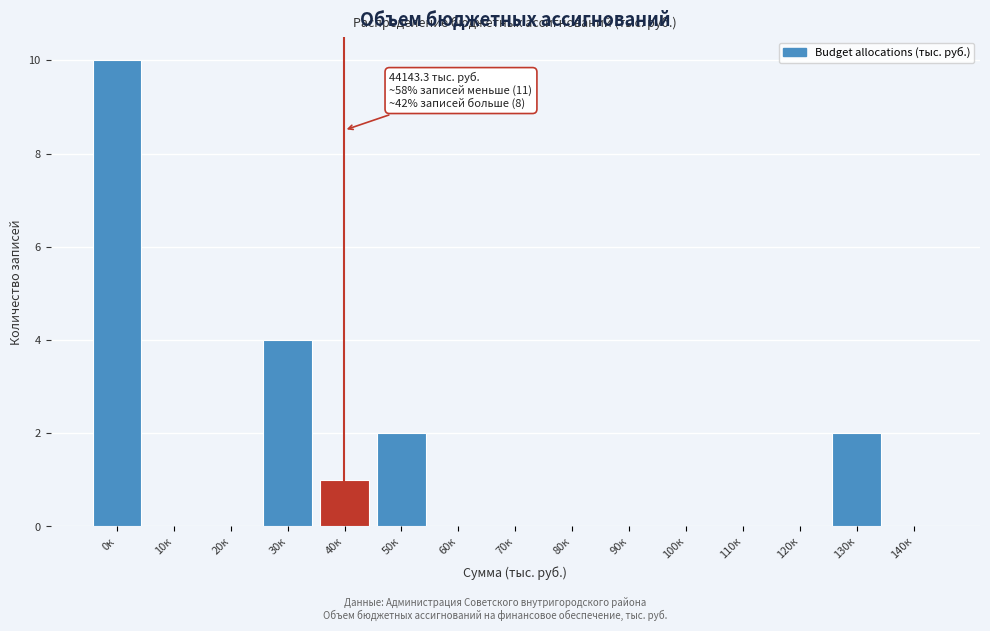

Reading left to right, list all the values displayed in this chart.

0к=10	10к=0	20к=0	30к=4	40к=1	50к=2	60к=0	70к=0	80к=0	90к=0	100к=0	110к=0	120к=0	130к=2	140к=0